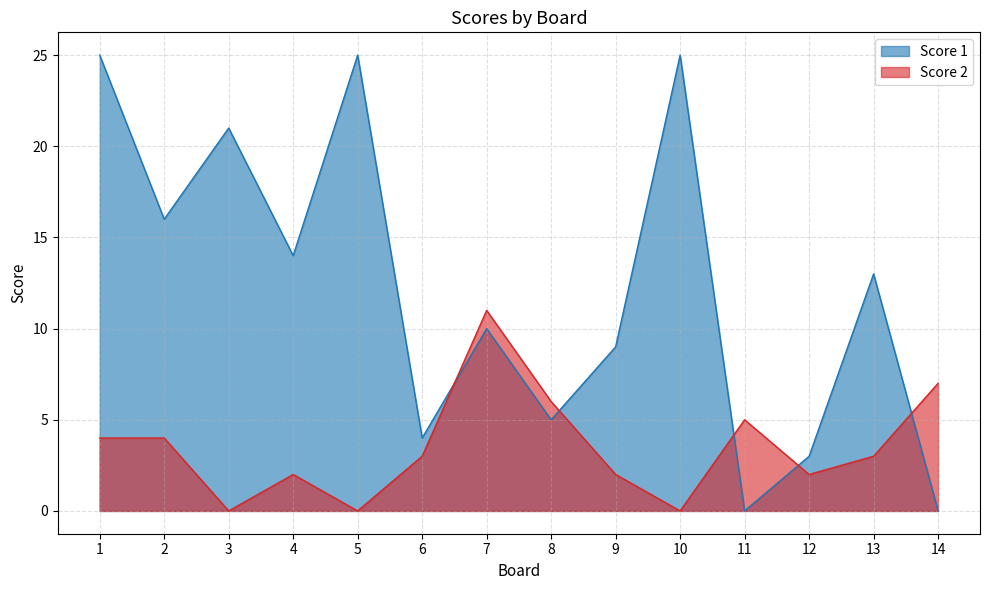

At how many categories does at least one series exceed 16?

4